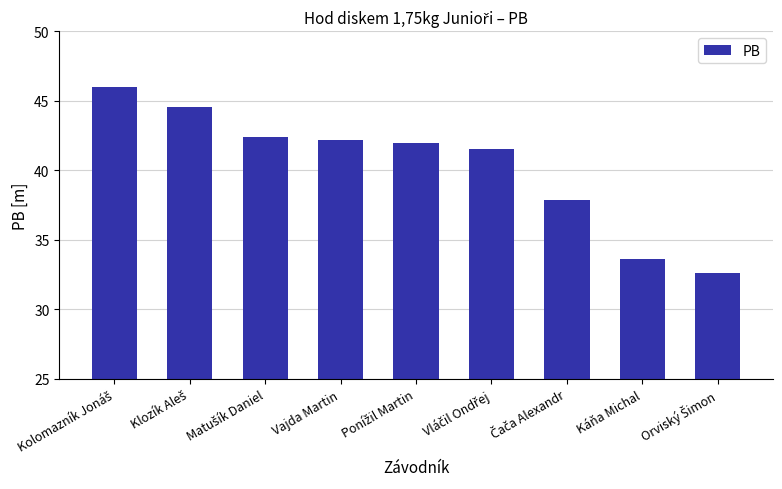

What is the average value?

40.3